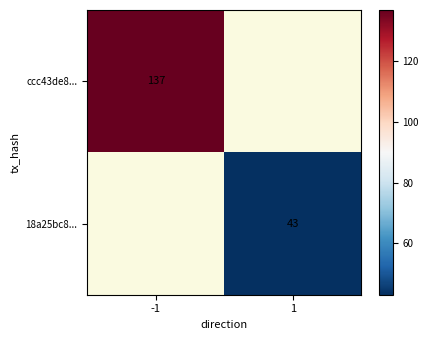

True or false: ccc43de8... has a value of 207 at -1.

False